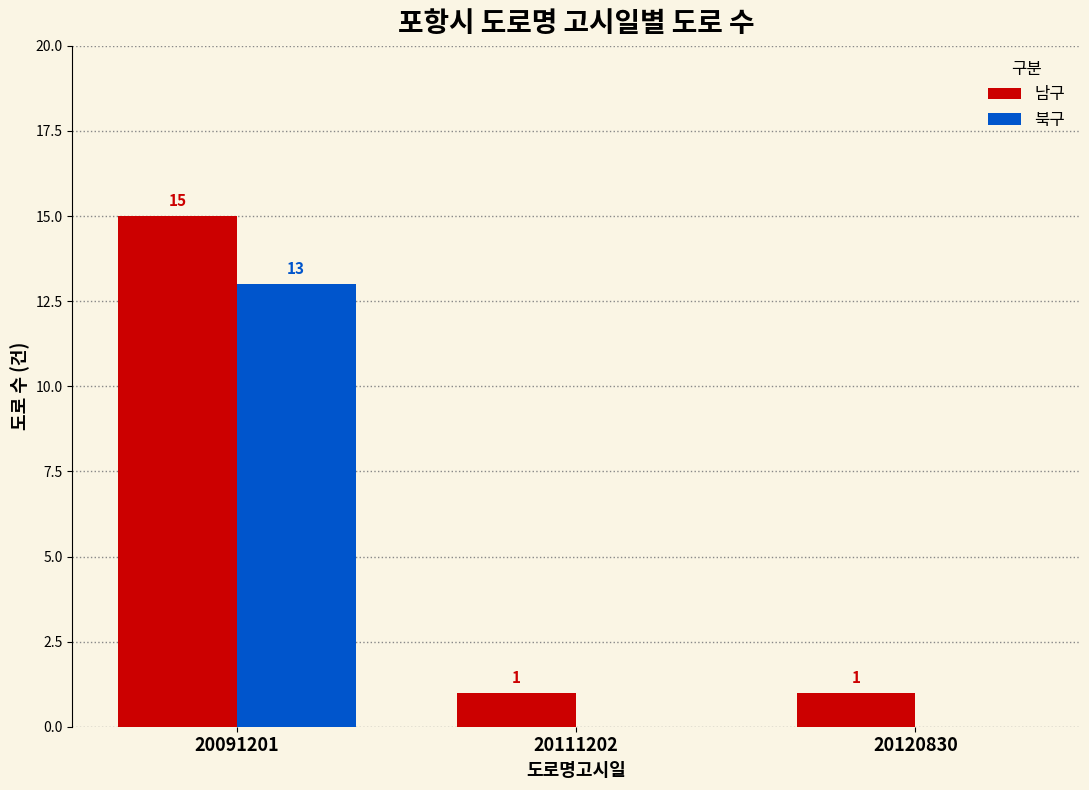

What are all the series names shown in the legend?

남구, 북구